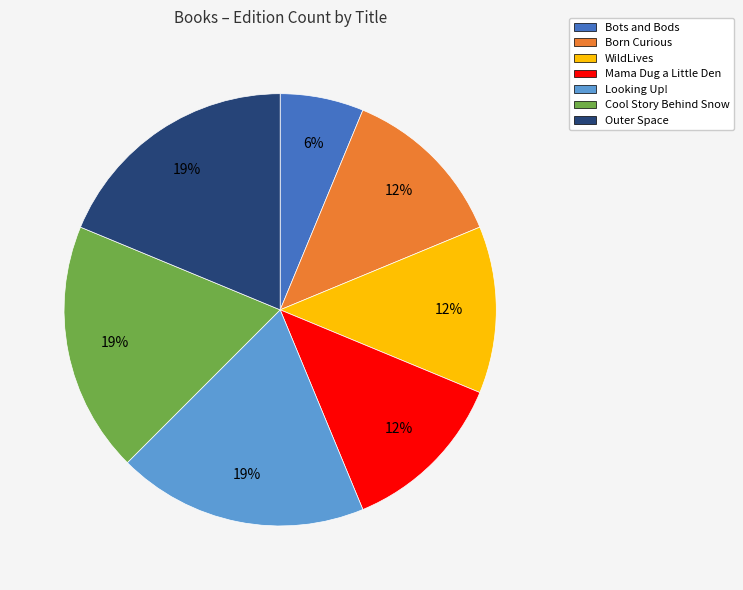

Which slice is the smallest?

Bots and Bods